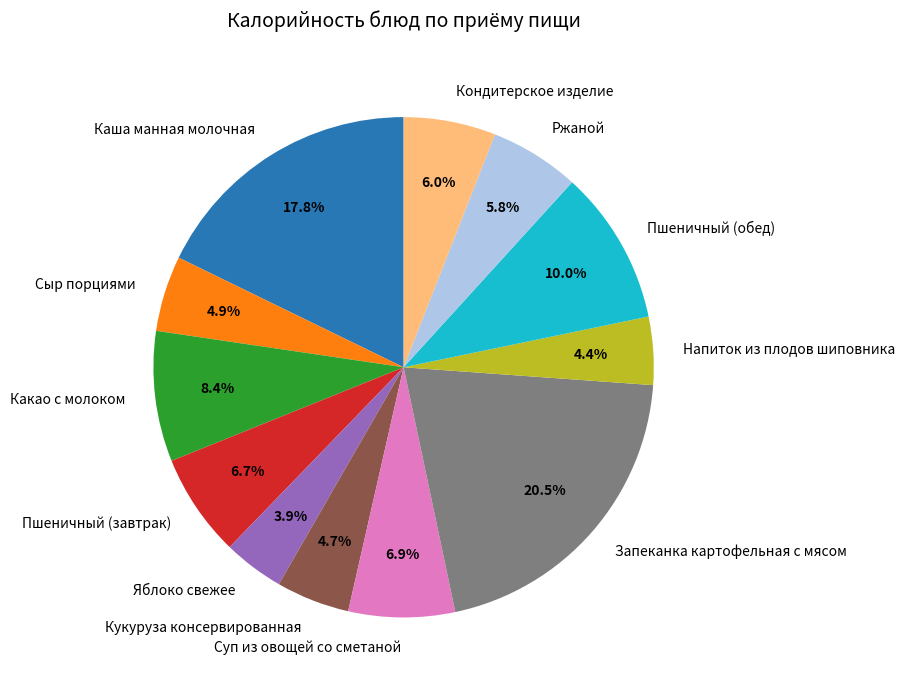

What percentage is the Кондитерское изделие slice, to the nearest percent?

6%